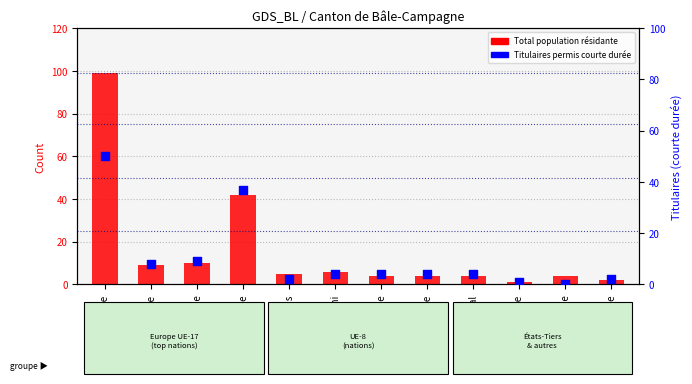

What are all the series names shown in the legend?

Total population résidante, Titulaires permis courte durée